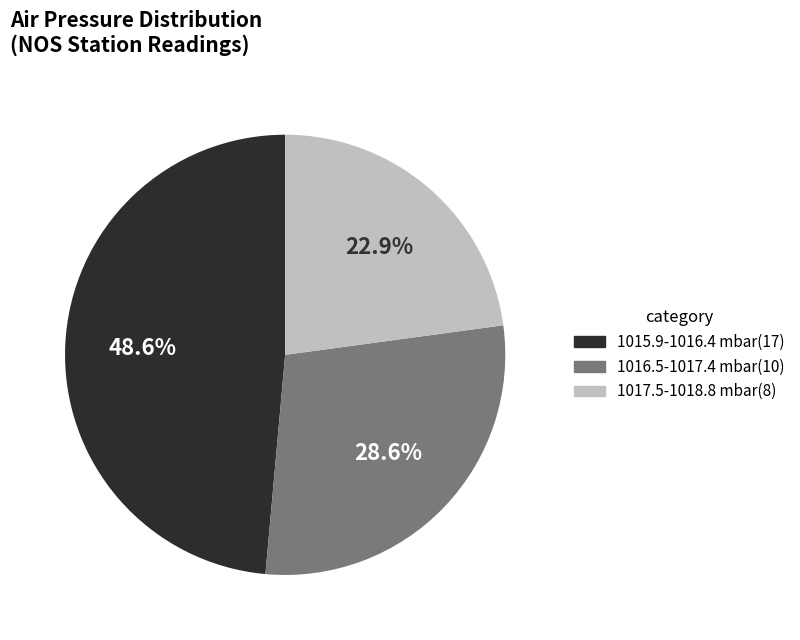

Is there any slice that represents more than half of the pie?

No